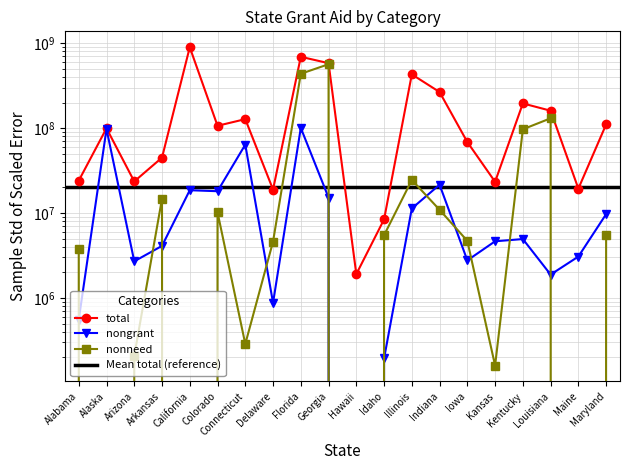

List the series in order of their overall mean, highest first.

total, nonneed, nongrant